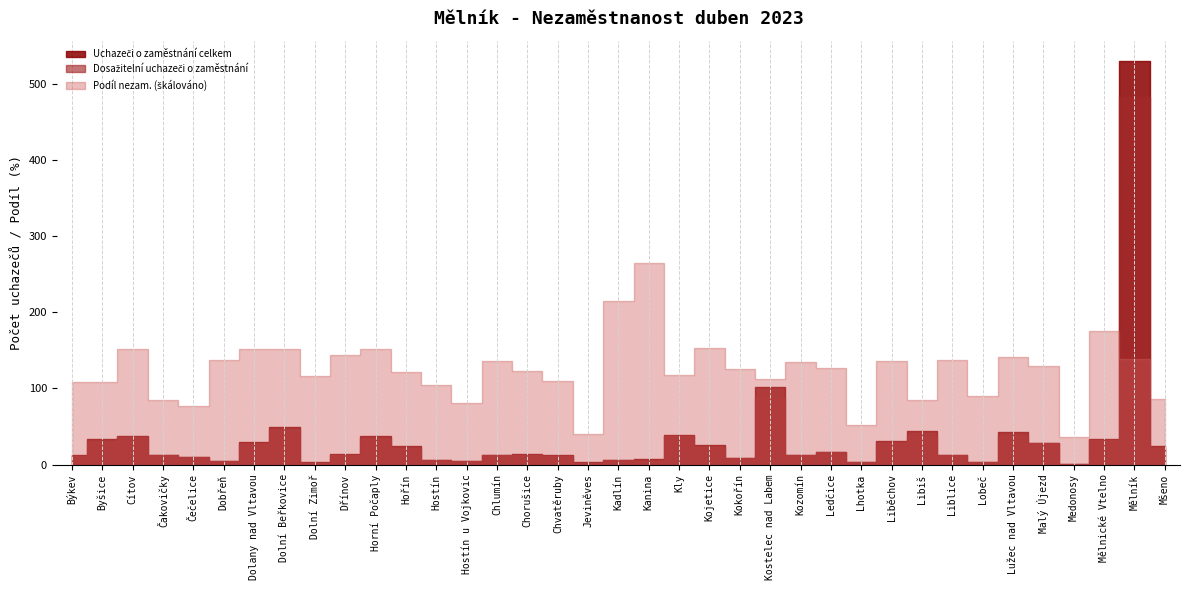

At which category does Dosažitelní uchazeči o zaměstnání reach its first local valley?

Dobřeň